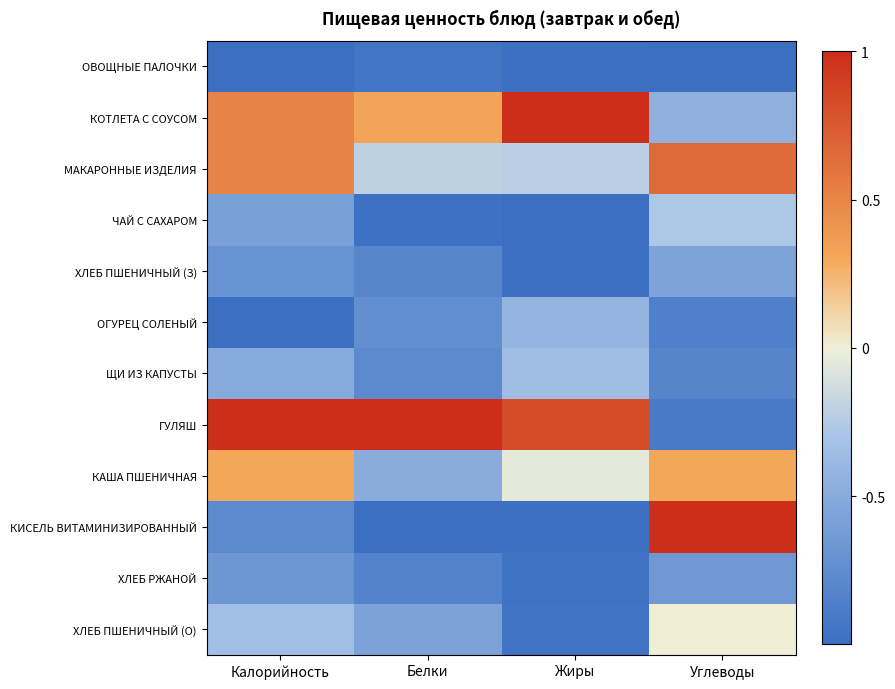

Reading right to left, extract all data points from this chart.

ОВОЩНЫЕ ПАЛОЧКИ: Углеводы=-1.0	Жиры=-1.0	Белки=-0.9	Калорийность=-1.0
КОТЛЕТА С СОУСОМ: Углеводы=-0.5	Жиры=1.0	Белки=0.3	Калорийность=0.5
МАКАРОННЫЕ ИЗДЕЛИЯ: Углеводы=0.7	Жиры=-0.2	Белки=-0.2	Калорийность=0.5
ЧАЙ С САХАРОМ: Углеводы=-0.3	Жиры=-1.0	Белки=-1.0	Калорийность=-0.6
ХЛЕБ ПШЕНИЧНЫЙ (З): Углеводы=-0.6	Жиры=-1.0	Белки=-0.8	Калорийность=-0.7
ОГУРЕЦ СОЛЕНЫЙ: Углеводы=-0.9	Жиры=-0.4	Белки=-0.7	Калорийность=-1.0
ЩИ ИЗ КАПУСТЫ: Углеводы=-0.8	Жиры=-0.3	Белки=-0.8	Калорийность=-0.5
ГУЛЯШ: Углеводы=-0.9	Жиры=0.8	Белки=1.0	Калорийность=1.0
КАША ПШЕНИЧНАЯ: Углеводы=0.3	Жиры=-0.0	Белки=-0.5	Калорийность=0.3
КИСЕЛЬ ВИТАМИНИЗИРОВАННЫЙ: Углеводы=1.0	Жиры=-1.0	Белки=-1.0	Калорийность=-0.8
ХЛЕБ РЖАНОЙ: Углеводы=-0.7	Жиры=-1.0	Белки=-0.8	Калорийность=-0.7
ХЛЕБ ПШЕНИЧНЫЙ (О): Углеводы=0.0	Жиры=-1.0	Белки=-0.6	Калорийность=-0.3